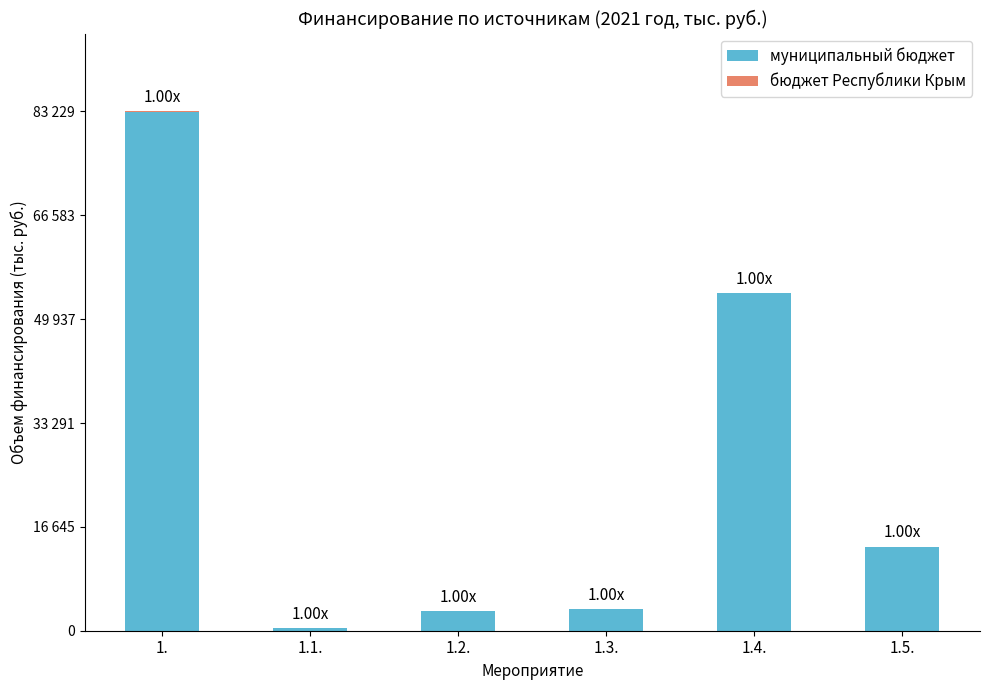

What is the approximate value of муниципальный бюджет at 1.3.?

3457.9